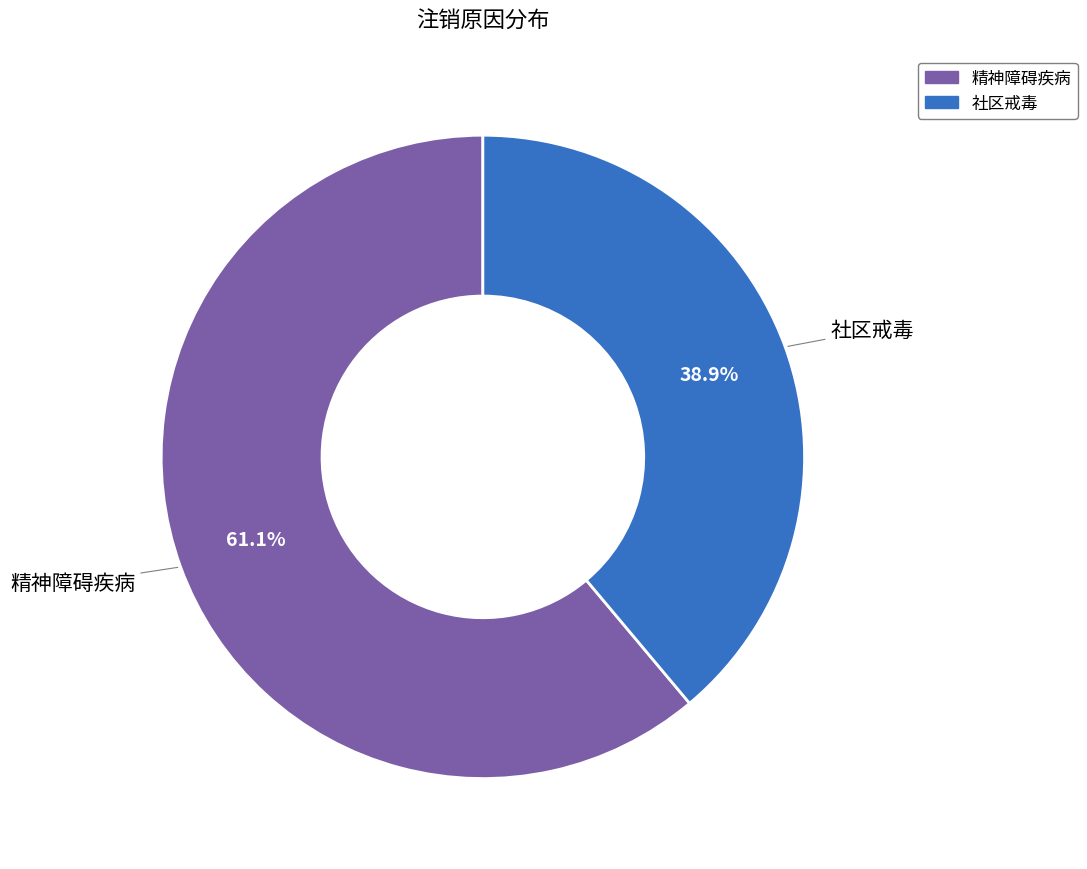

What is the largest slice in the pie chart?

精神障碍疾病